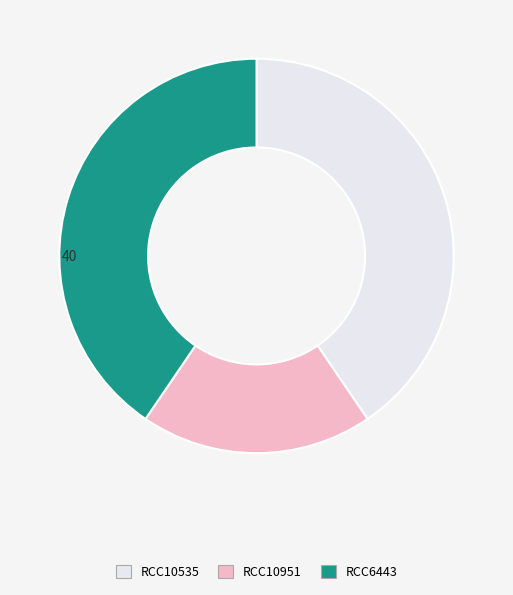

Is it true that RCC10535 is 40% of the pie?

True